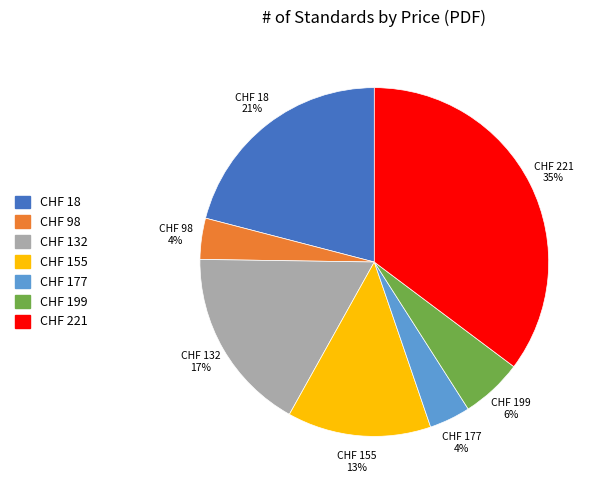

To the nearest percent, what is the difference between the CHF 132 and CHF 98 slice percentages?

13%